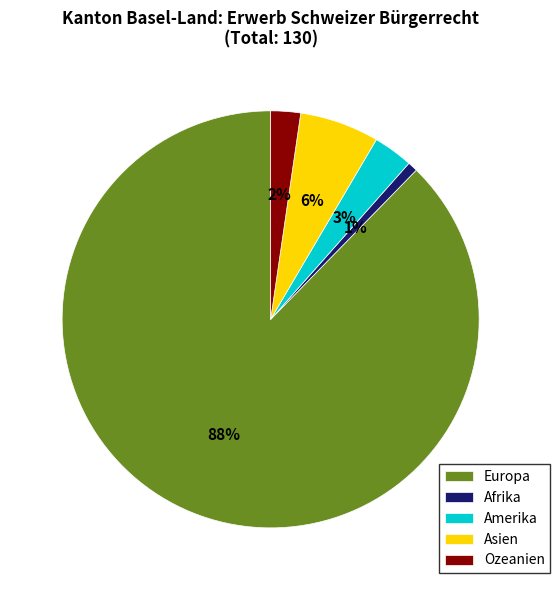

To the nearest percent, what portion does Amerika represent?

3%